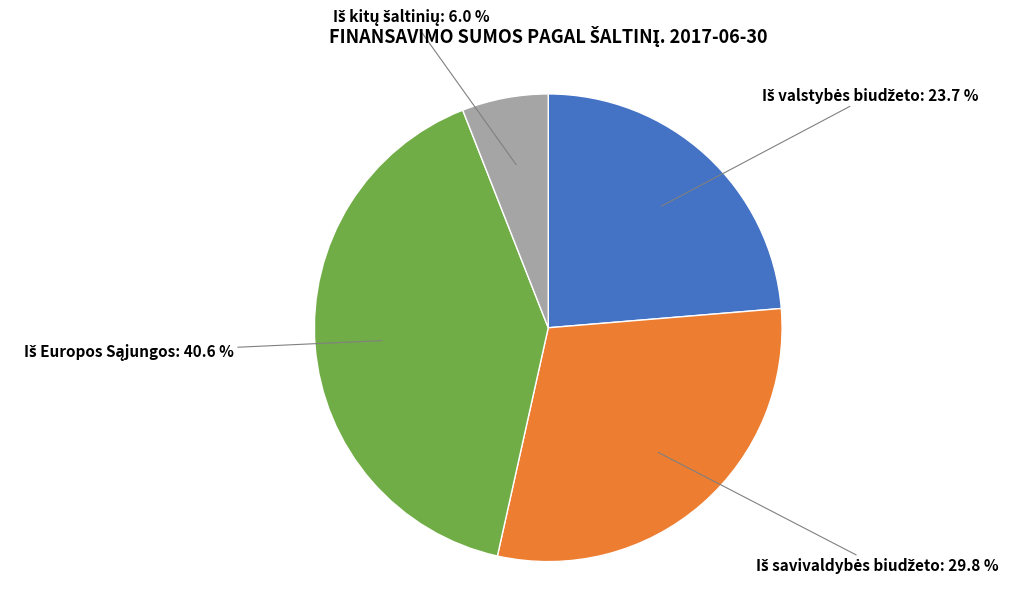

Is there a majority slice in this chart?

No